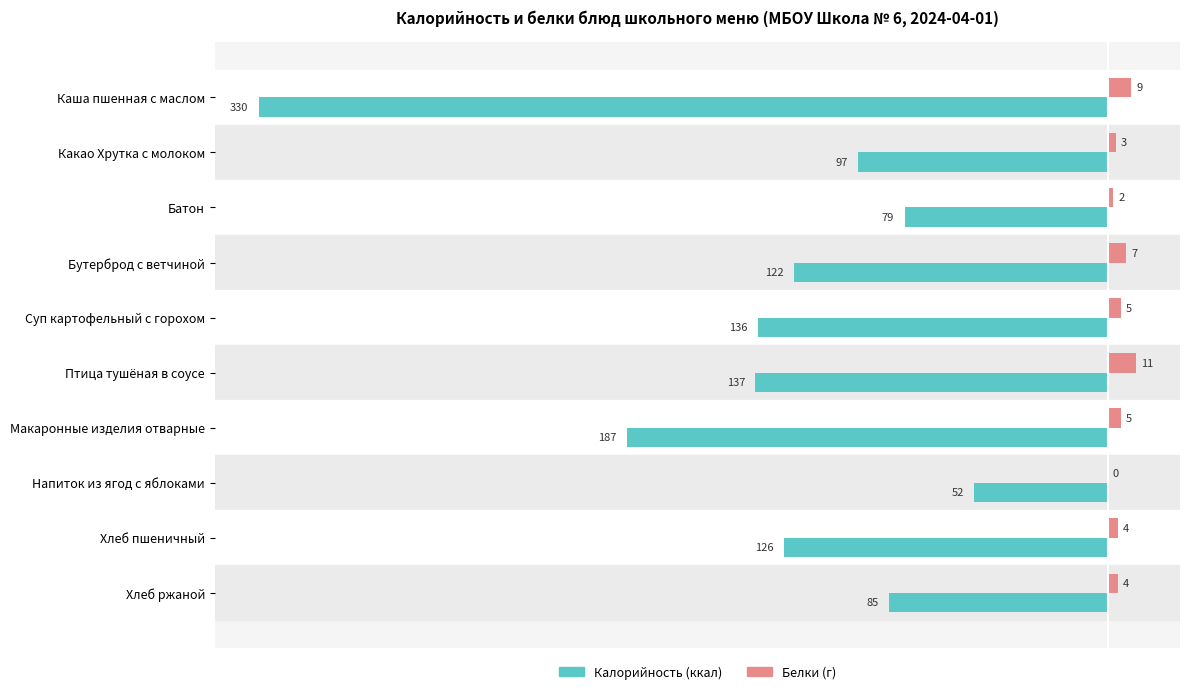

What is the greatest value displayed?

11